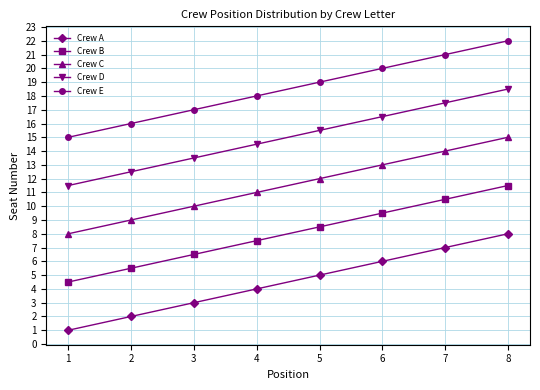

What is the spread (max minus min) of values at 8?

14.0